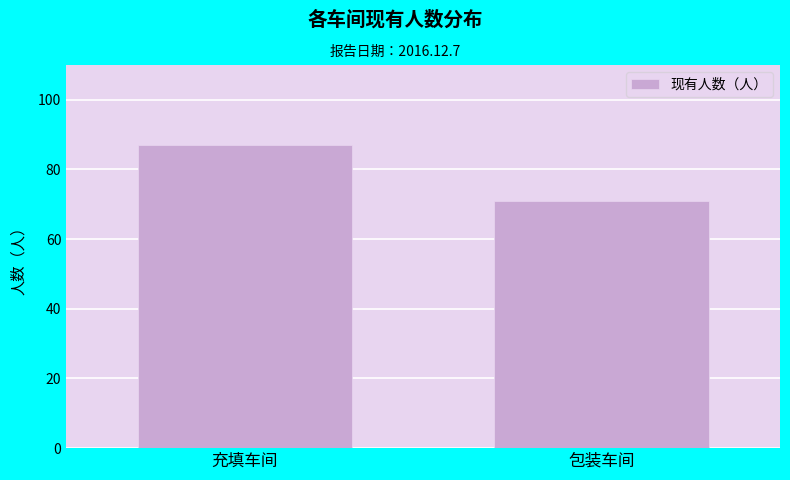

List the labels in order of value, largest first.

充填车间, 包装车间